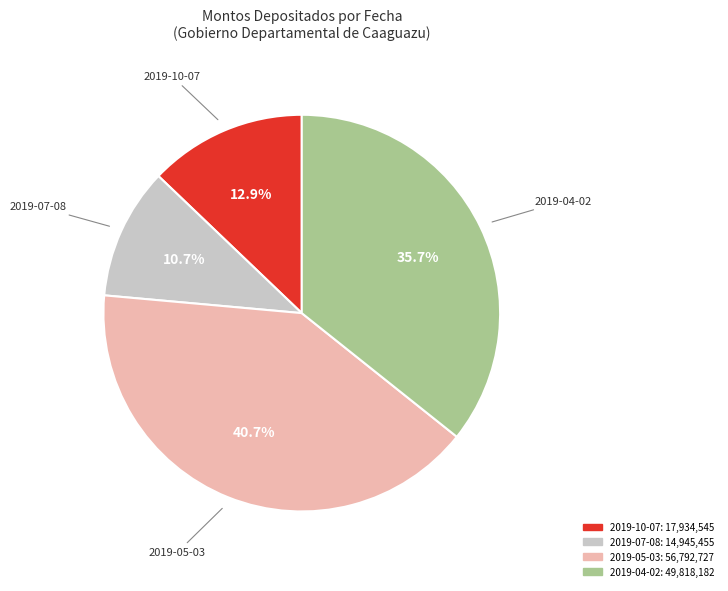

True or false: 2019-10-07 accounts for 13% of the total.

True